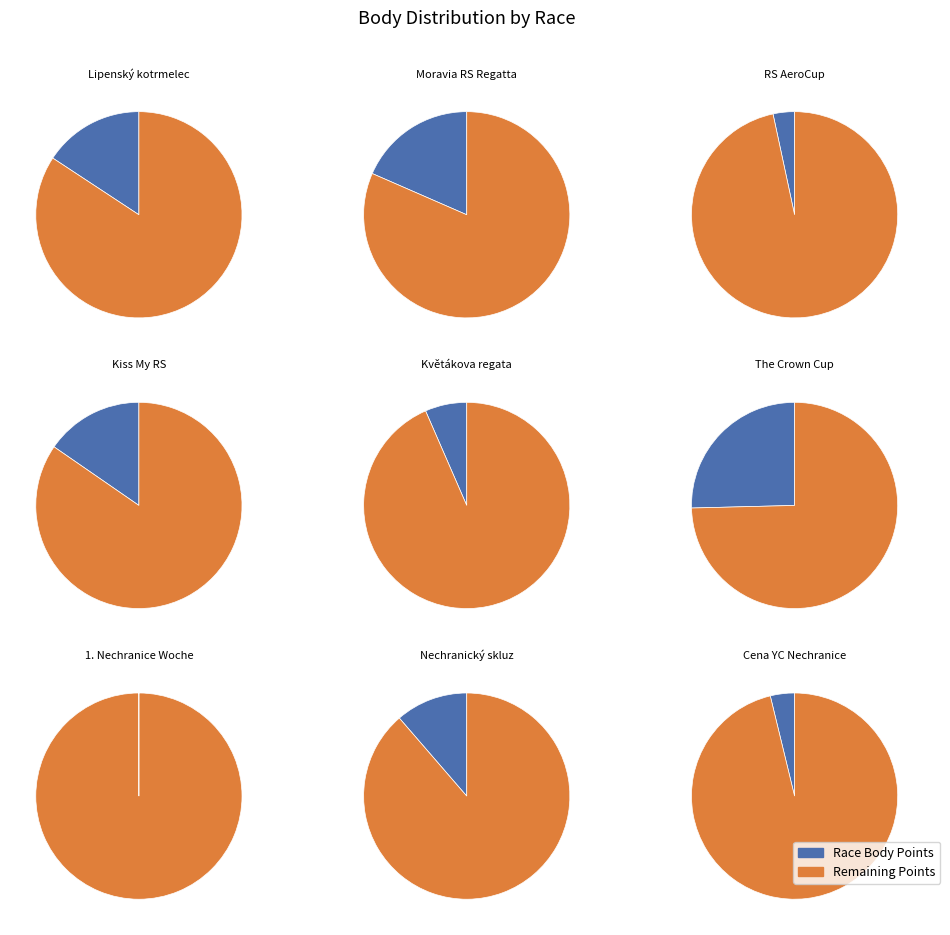

To the nearest percent, what portion does 201329 represent?

25%